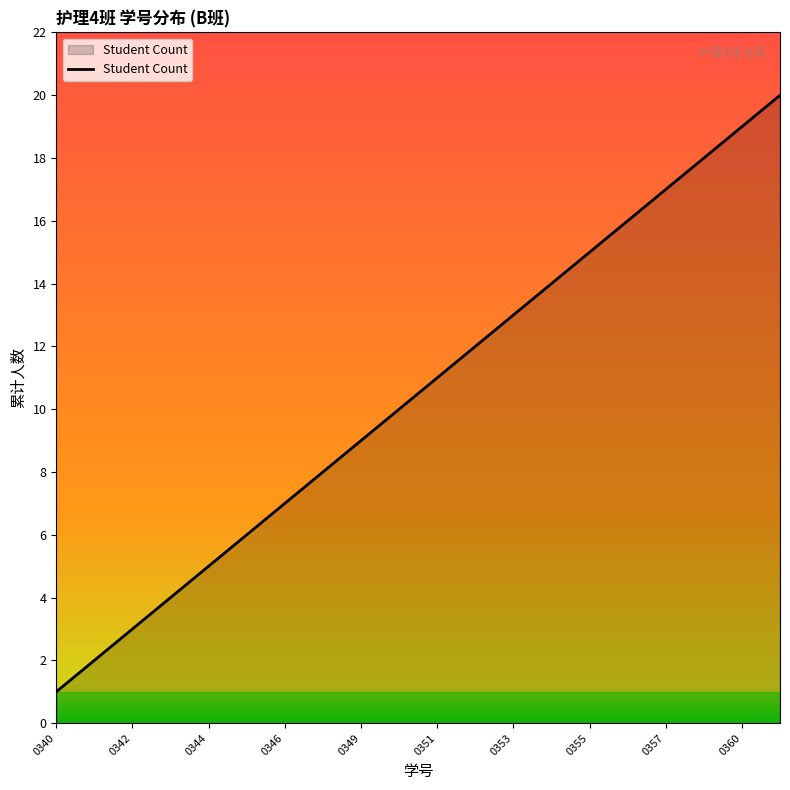

What is the greatest value displayed?

20